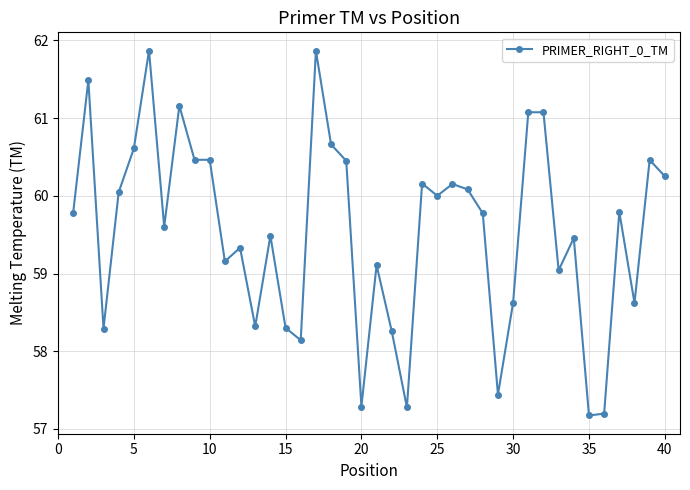

What is the difference between the maximum and minimum values?

4.7